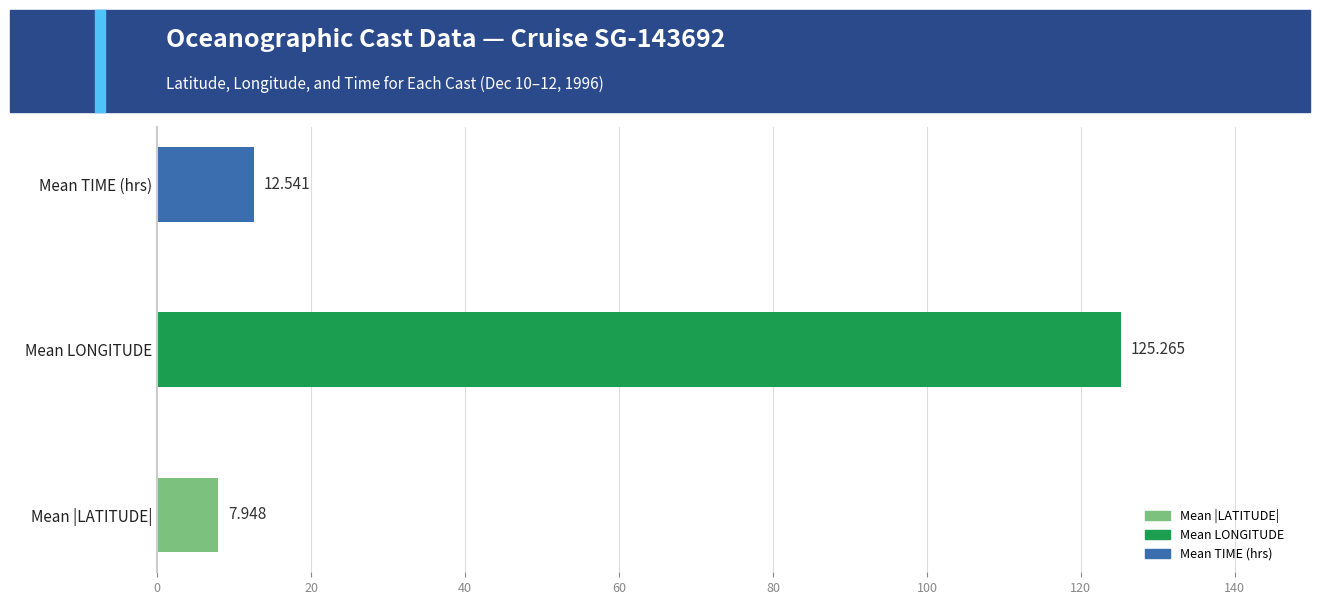

How many values exceed 12?

2